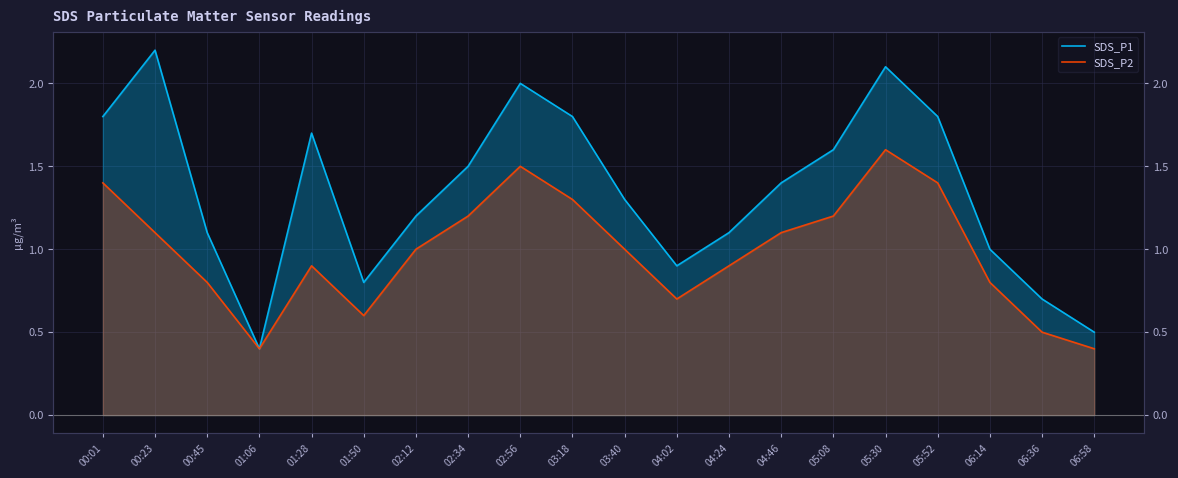

List the labels in order of SDS_P1 value, smallest first.

01:06, 06:58, 06:36, 01:50, 04:02, 06:14, 00:45, 04:24, 02:12, 03:40, 04:46, 02:34, 05:08, 01:28, 00:01, 03:18, 05:52, 02:56, 05:30, 00:23